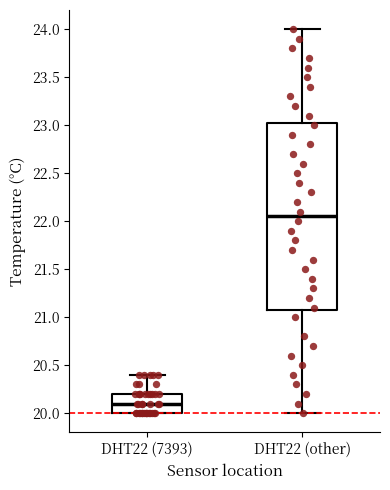

Reading left to right, read every box against the y-axis: the position of its median line, the range the box covers, and the ends of its whiskers. The values are not printed on the chart, so give them approximately, as read against the axis.

DHT22 (7393): median 20.10, box 20.00 to 20.20, whiskers 20.00 to 20.40
DHT22 (other): median 22.05, box 21.10 to 23.05, whiskers 20.00 to 24.00